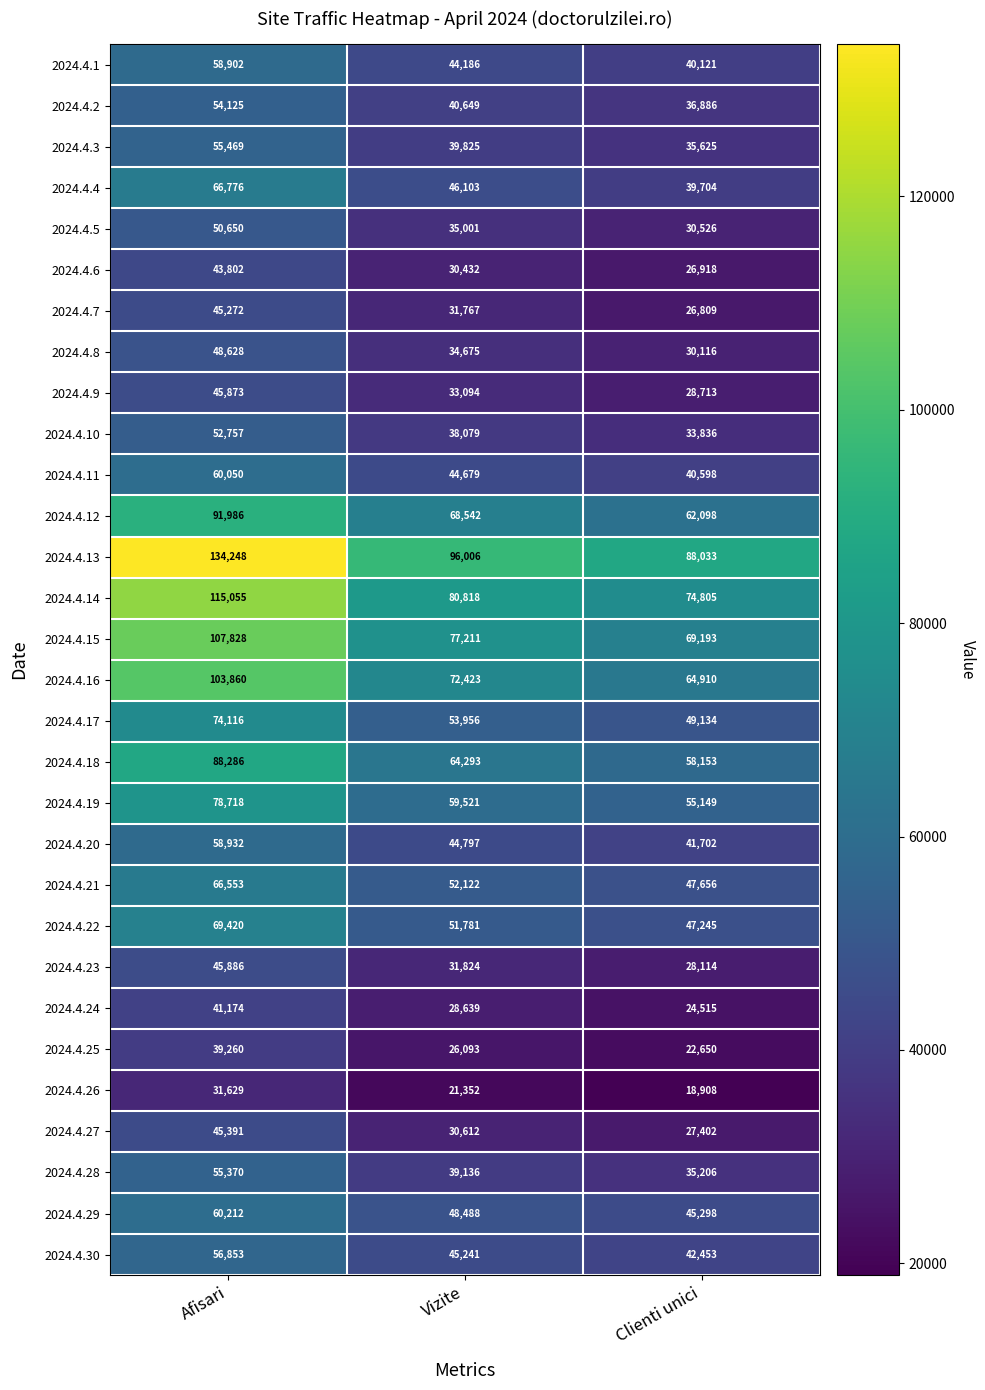

At how many categories does at least one series exceed 41854?

3